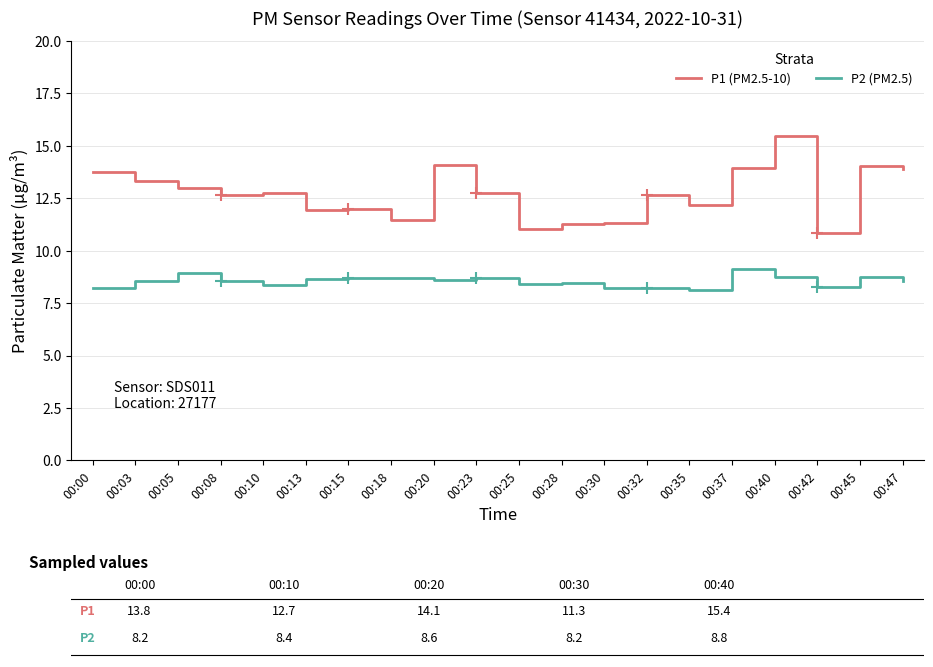

What are all the series names shown in the legend?

P1 (PM2.5-10), P2 (PM2.5)